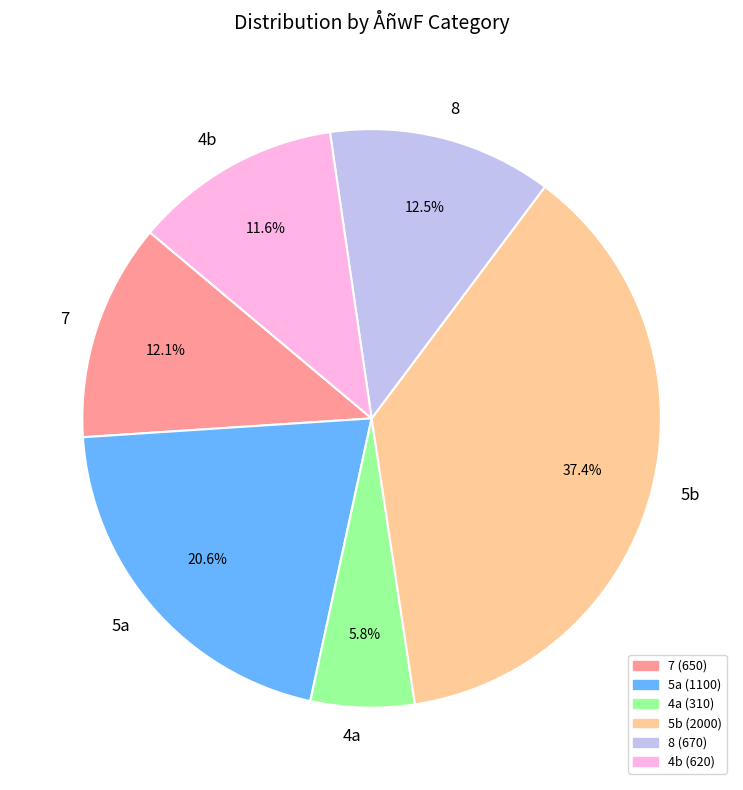

Between 8 and 4a, which is larger?

8